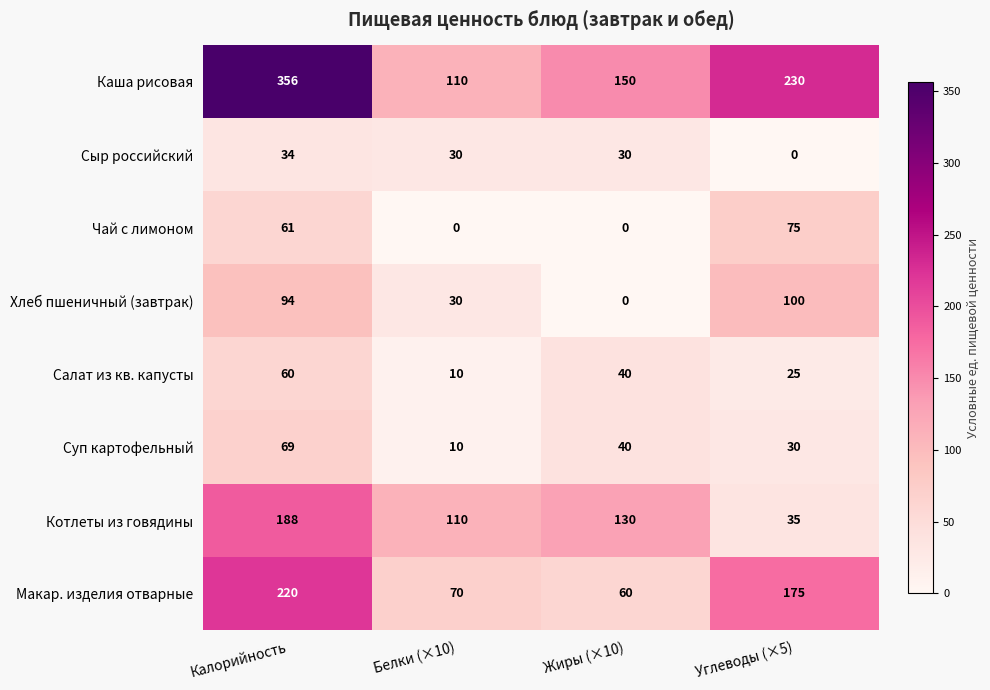

Which category has the highest value across all series?

Калорийность